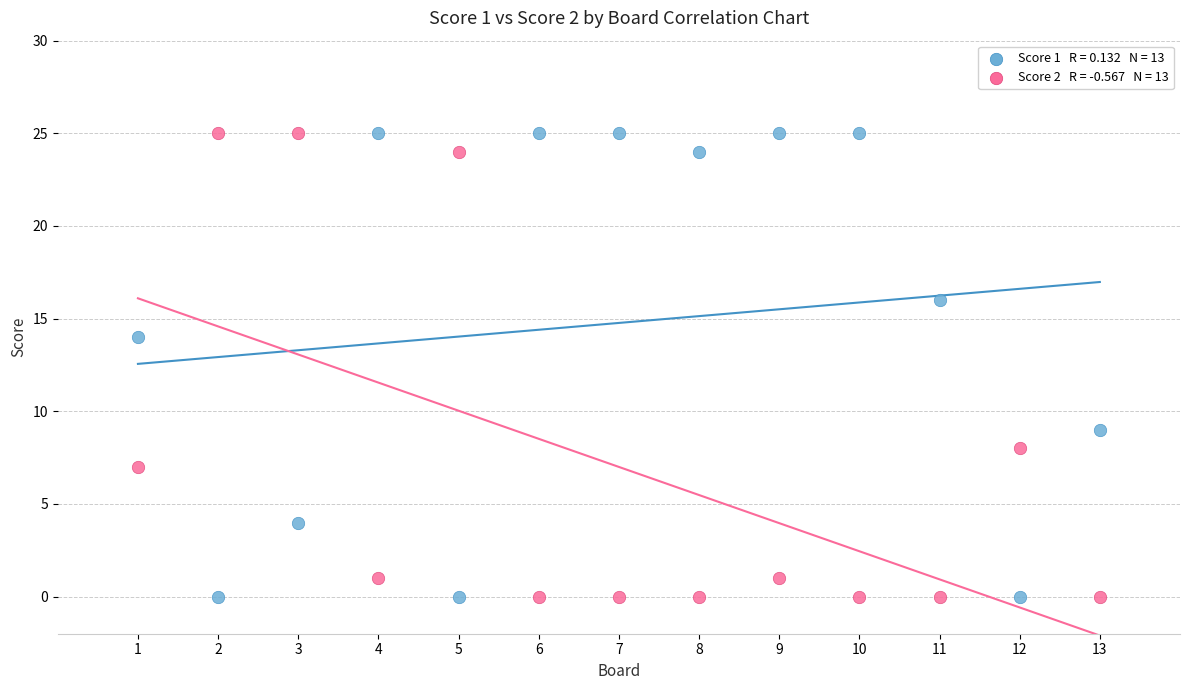

Across all series, what Y value is closest to 12?

14